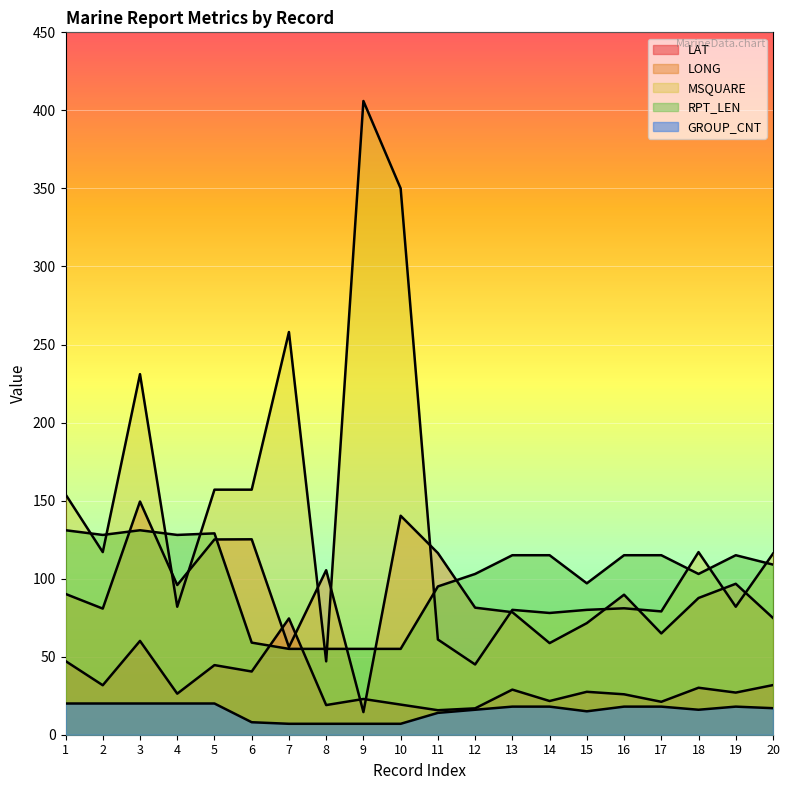

The value of LONG at 15 is 113.2. True or false?

False